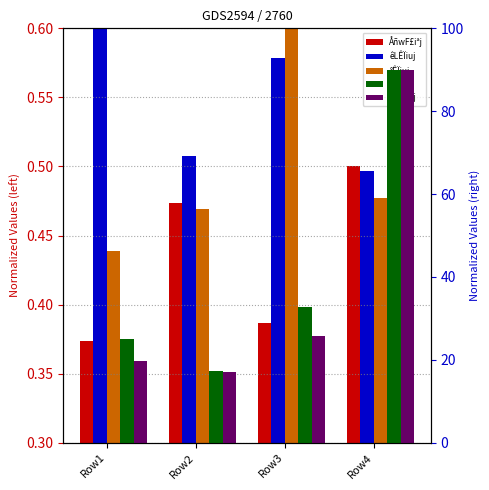

At which label does êLÊÏiuj reach its peak?

Row1